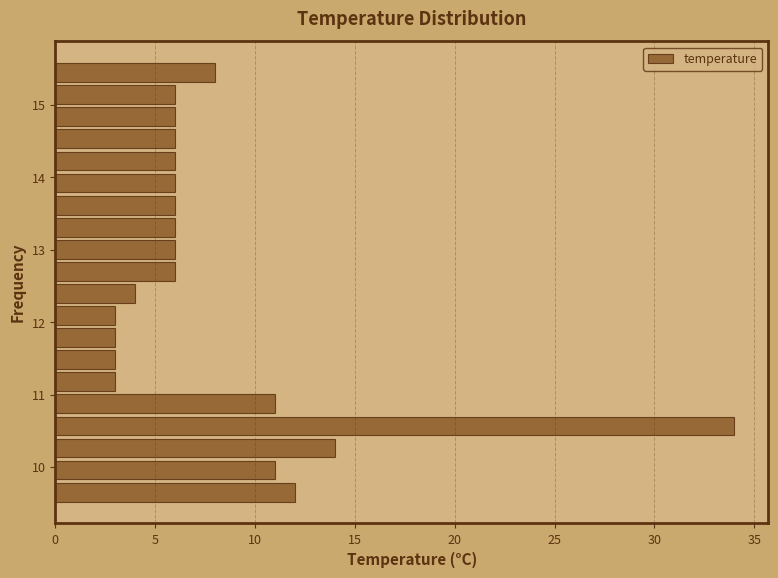

Around what value on the y-axis is the longest bar? Give the approximate position of its centre, as read against the axis.

10.6